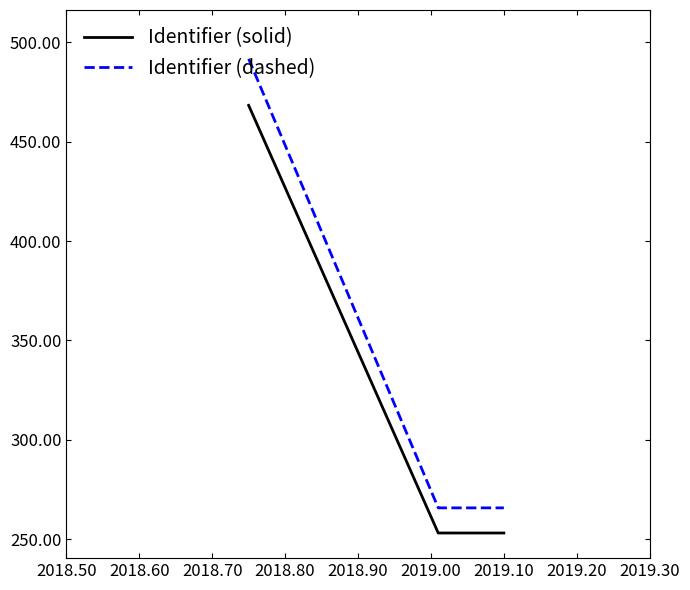

What is the minimum value for Identifier (solid)?

253.0